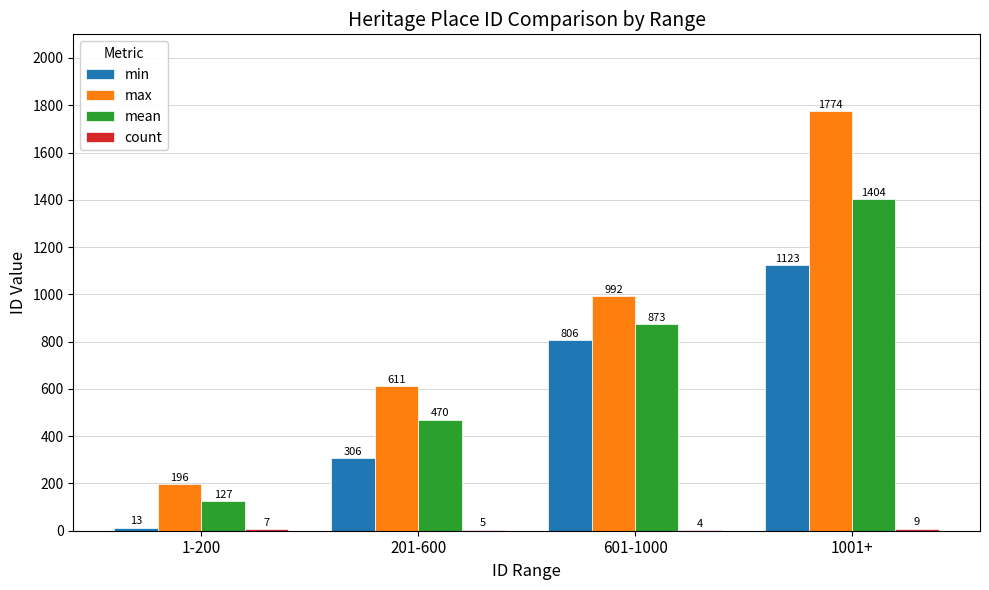

The value of max at 201-600 is 1071. True or false?

False